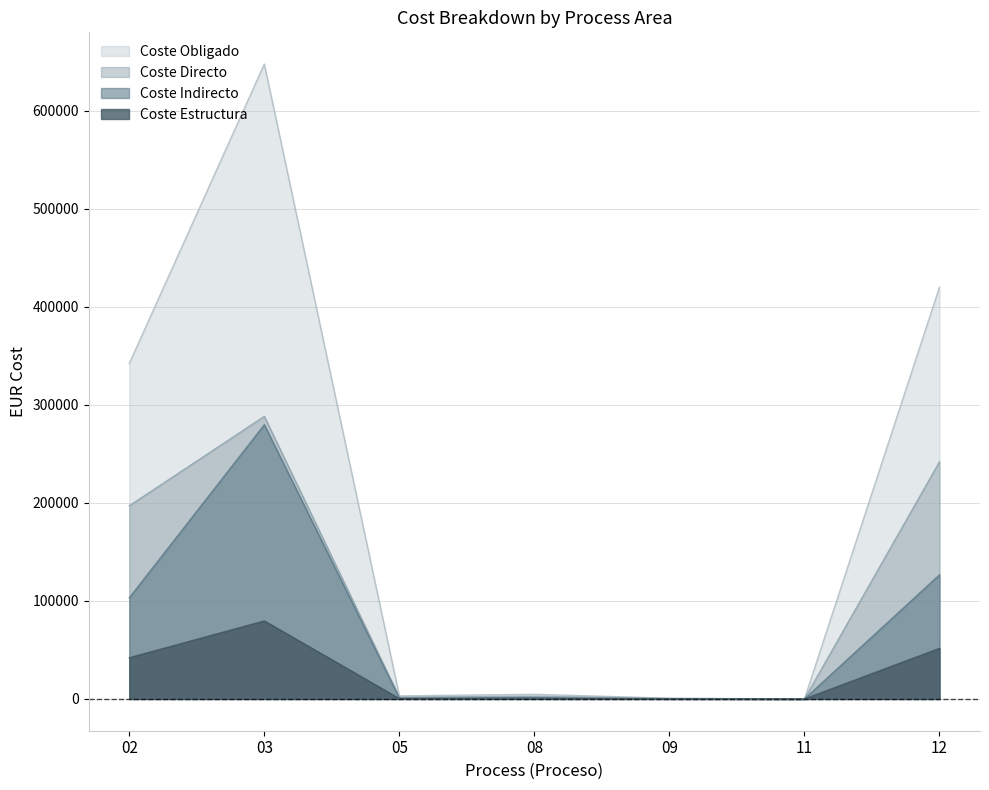

At which category does the chart reach its minimum across all series?

11